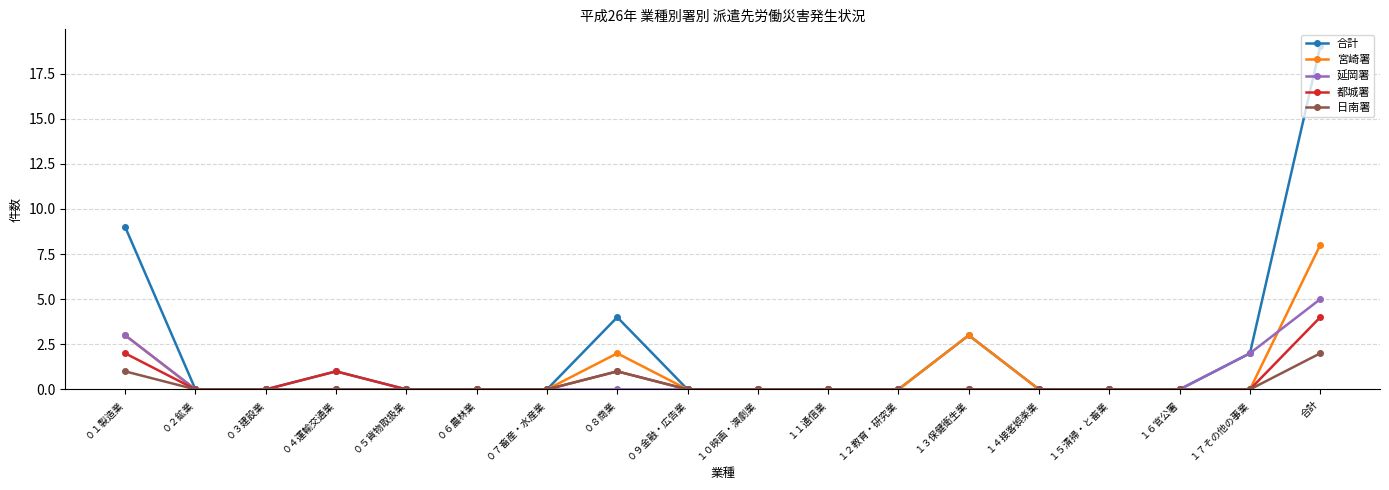

What is the highest value of the 合計 series?

19